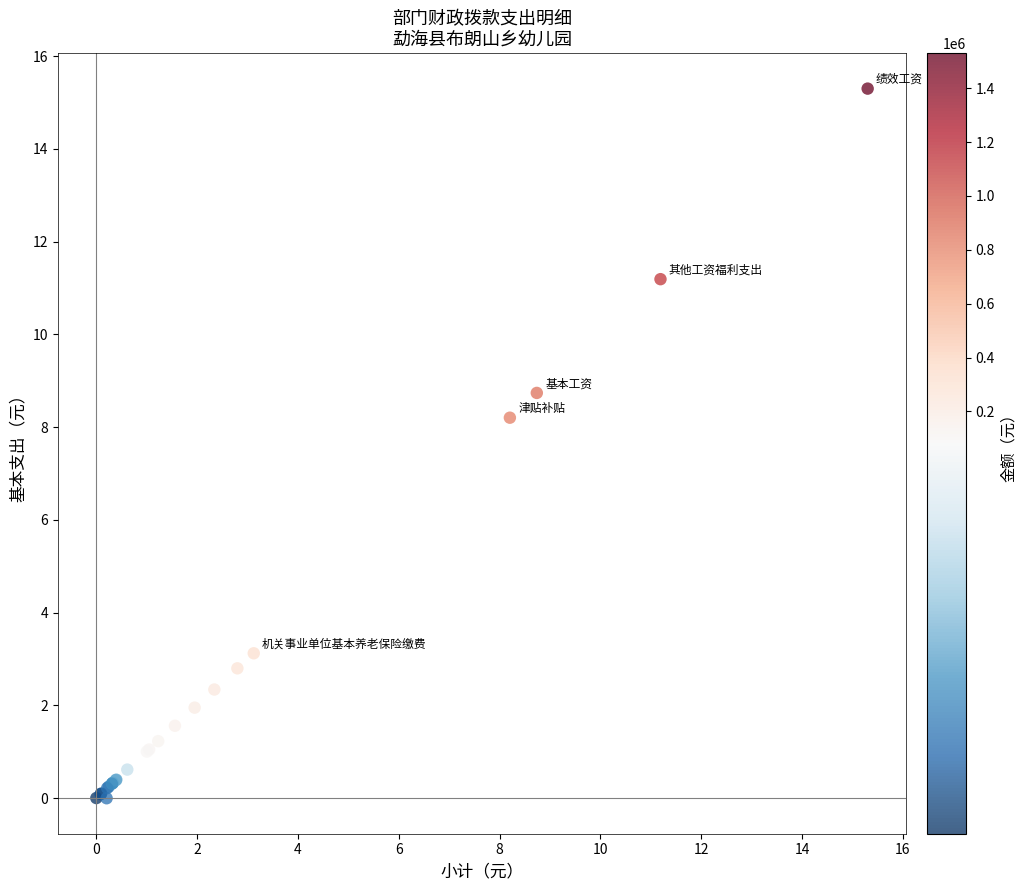

What Y value in the scatter plot is closest to 7?

8.2